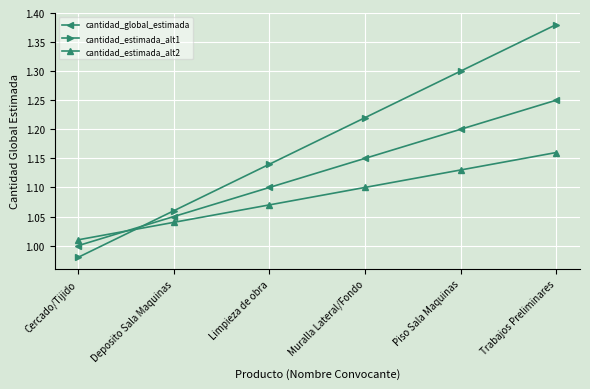

Which series has the largest range (max minus min)?

cantidad_estimada_alt1